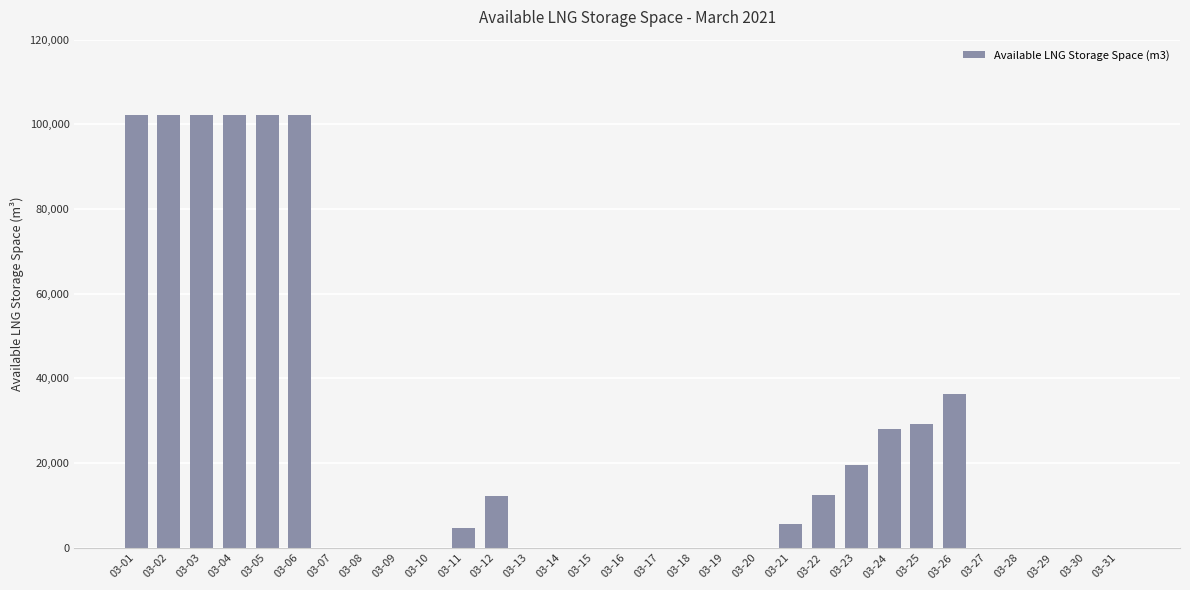

What is the change in value from 03-11 to 03-22?

+7899